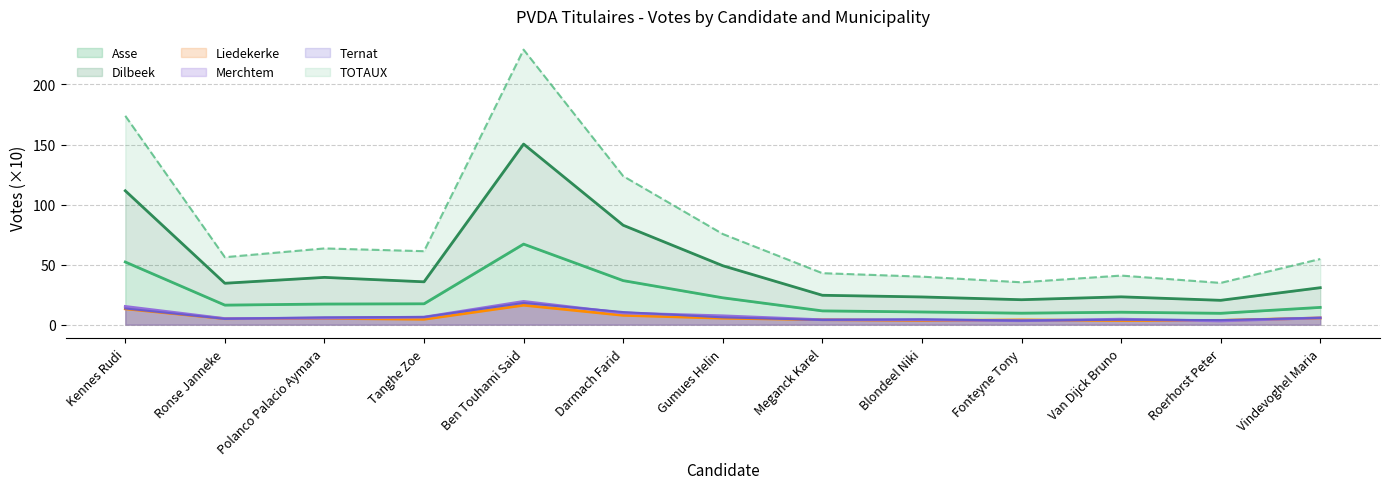

True or false: Dilbeek and Merchtem intersect in this chart.

False